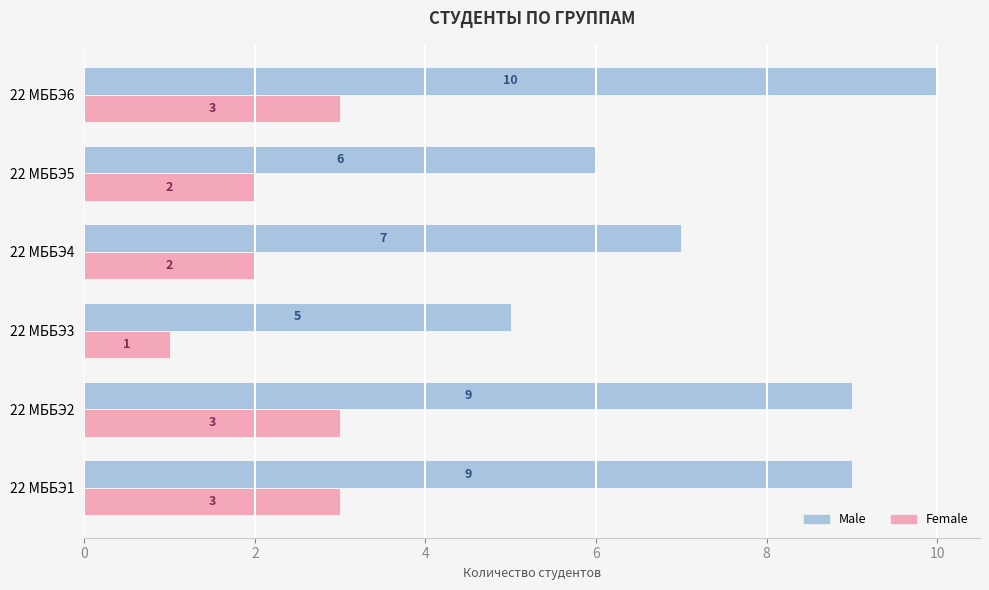

At how many categories does at least one series exceed 4?

6